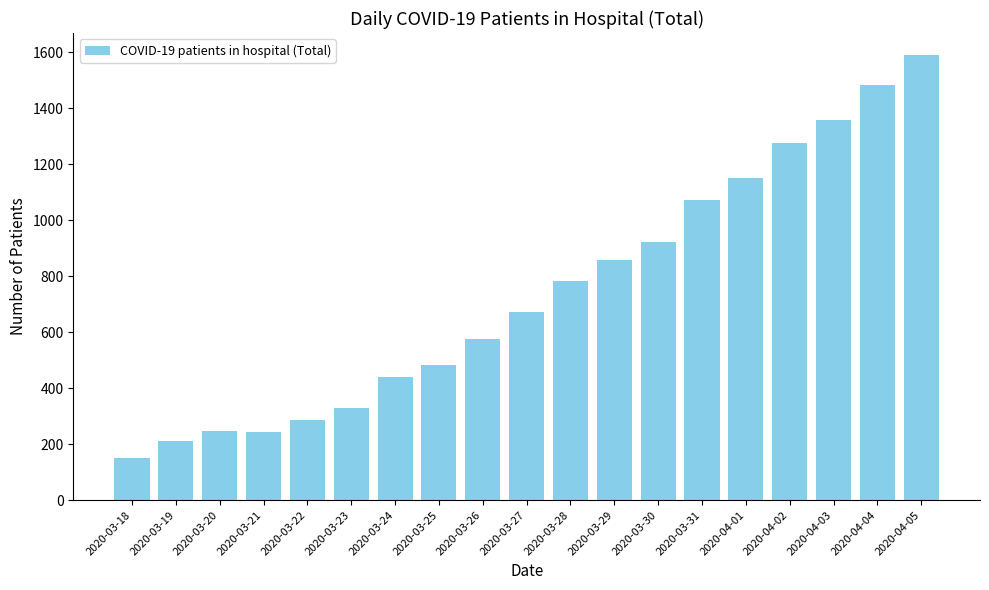

What is the greatest value displayed?

1590